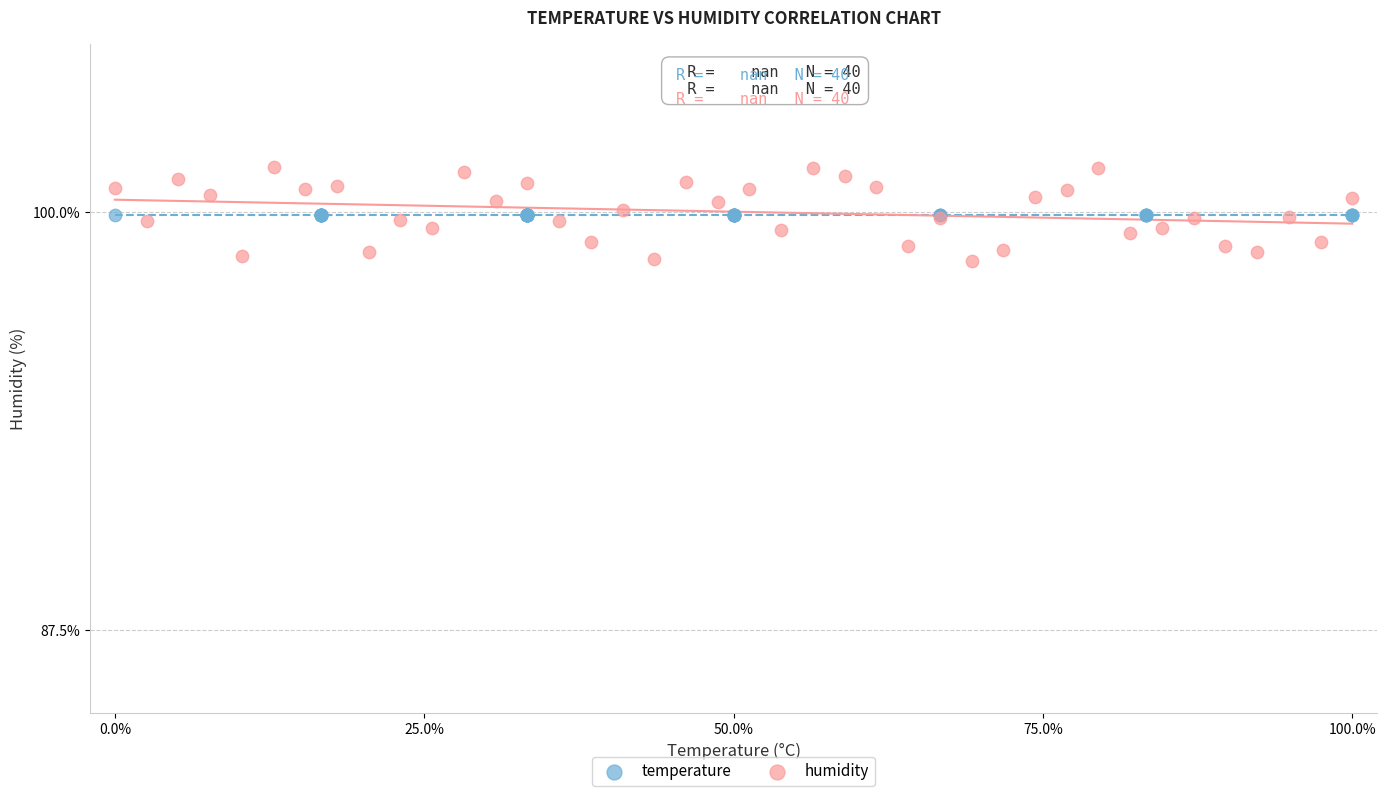

Which series contains the highest Y value?

humidity